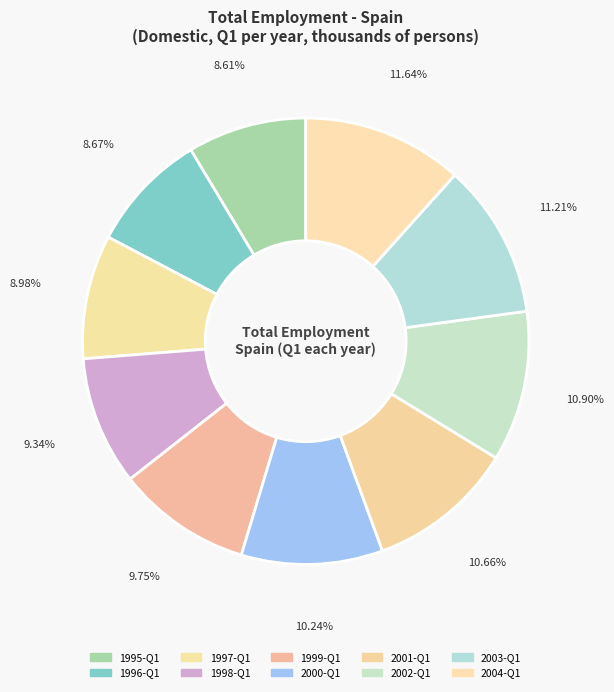

To the nearest percent, what percentage of the pie is 2001-Q1?

11%